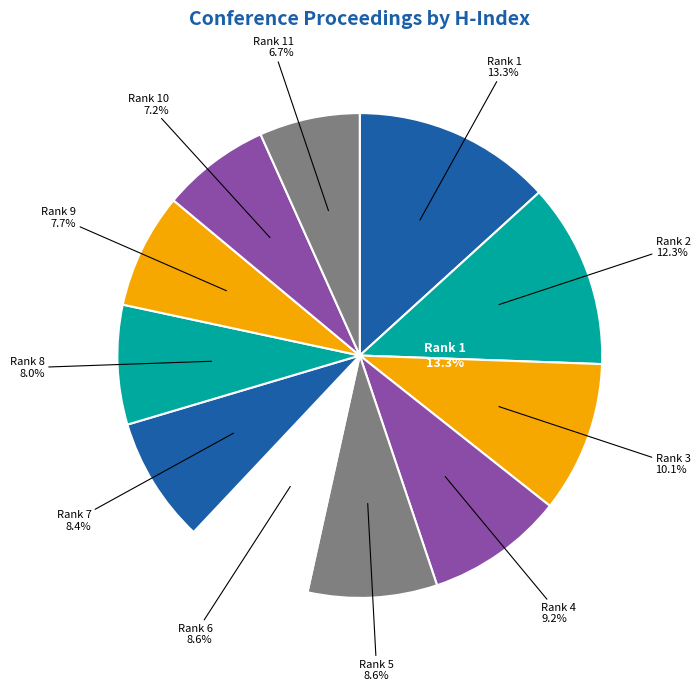

To the nearest percent, what is the combined percentage of Rank 1 (H=381) and Rank 2 (H=354)?

26%